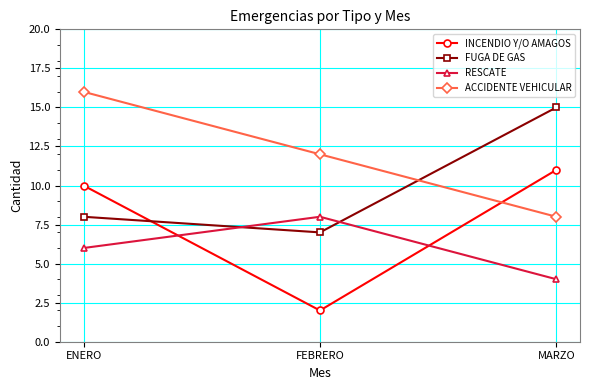

What is the difference between the maximum and minimum values in the RESCATE series?

4